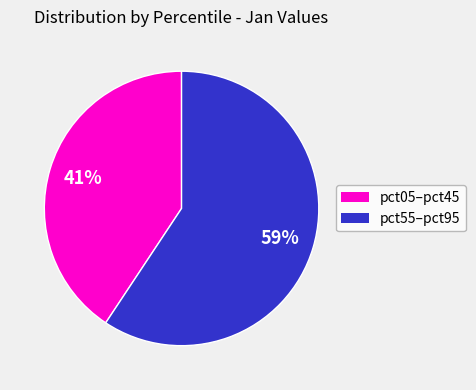

Count the number of slices in the pie.

2